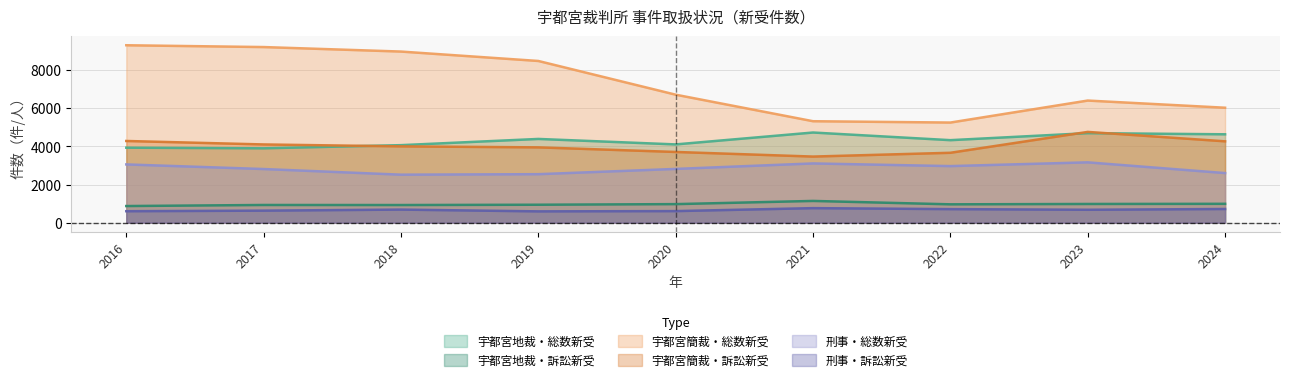

Reading right to left, list all the values displayed in this chart.

宇都宮地裁・総数新受: 2024=4640	2023=4700	2022=4332	2021=4733	2020=4109	2019=4396	2018=4070	2017=3904	2016=3937
宇都宮地裁・訴訟新受: 2024=992	2023=984	2022=965	2021=1143	2020=976	2019=944	2018=928	2017=931	2016=875
宇都宮簡裁・総数新受: 2024=6034	2023=6410	2022=5256	2021=5326	2020=6718	2019=8487	2018=8981	2017=9217	2016=9312
宇都宮簡裁・訴訟新受: 2024=4271	2023=4765	2022=3670	2021=3471	2020=3713	2019=3954	2018=4006	2017=4107	2016=4289
刑事・総数新受: 2024=2605	2023=3168	2022=2971	2021=3111	2020=2823	2019=2547	2018=2521	2017=2817	2016=3059
刑事・訴訟新受: 2024=721	2023=680	2022=714	2021=765	2020=610	2019=596	2018=689	2017=634	2016=604